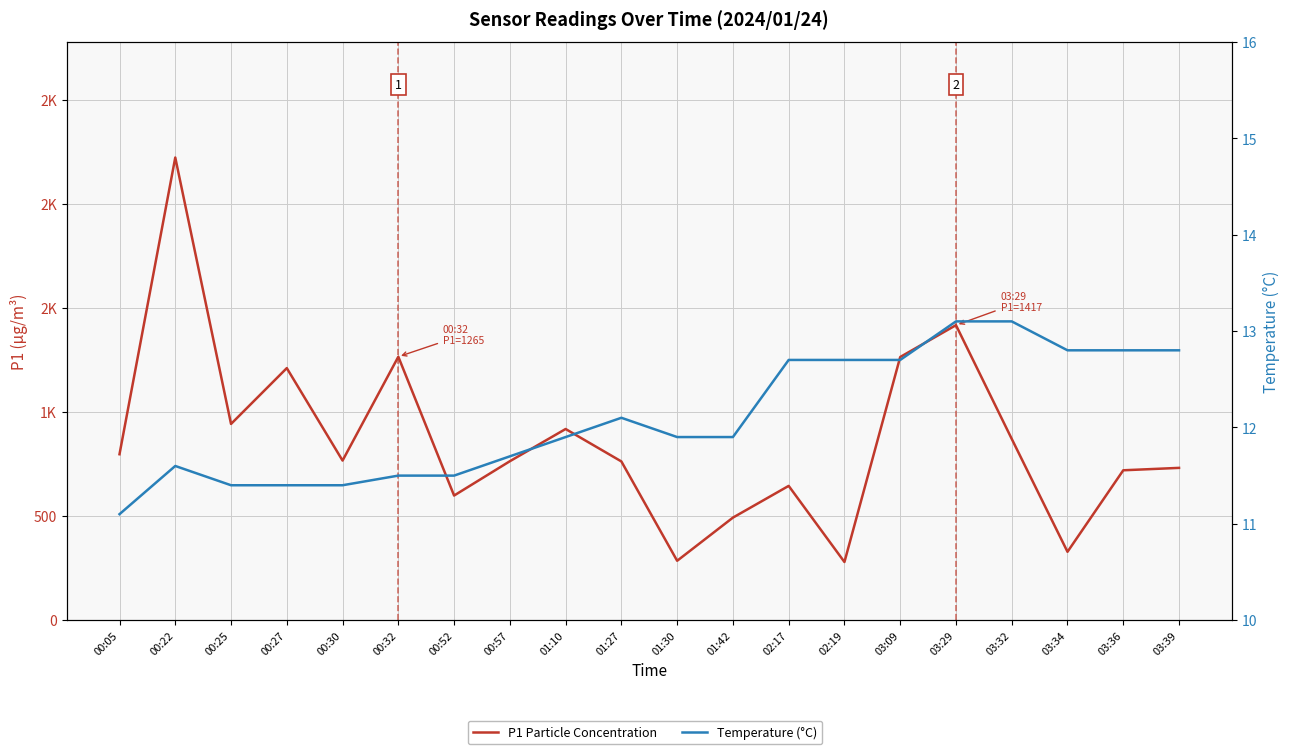

Reading right to left, transcribe all the data shown in this chart.

P1 Particle Concentration: 03:39=731.4	03:36=719.9	03:34=328.4	03:32=870.6	03:29=1416.8	03:09=1263.8	02:19=279.4	02:17=644.9	01:42=492.5	01:30=285.3	01:27=762.3	01:10=918.1	00:57=763.4	00:52=598.6	00:32=1265.2	00:30=766.5	00:27=1210.5	00:25=942.4	00:22=2221.7	00:05=796.9
Temperature (°C): 03:39=12.8	03:36=12.8	03:34=12.8	03:32=13.1	03:29=13.1	03:09=12.7	02:19=12.7	02:17=12.7	01:42=11.9	01:30=11.9	01:27=12.1	01:10=11.9	00:57=11.7	00:52=11.5	00:32=11.5	00:30=11.4	00:27=11.4	00:25=11.4	00:22=11.6	00:05=11.1